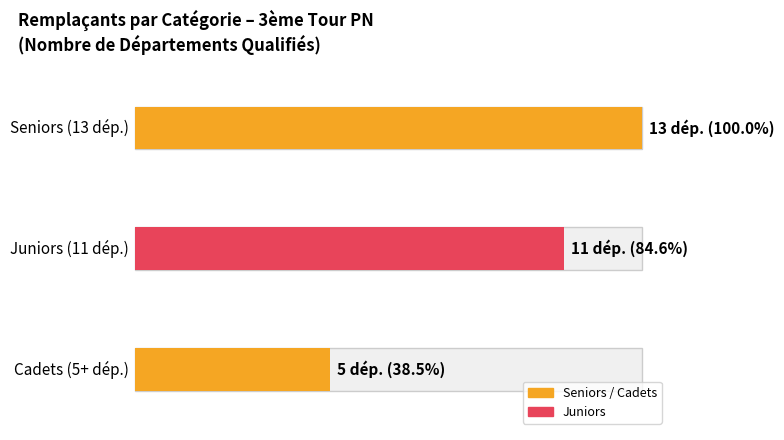

At which category does the chart reach its peak across all series?

Seniors